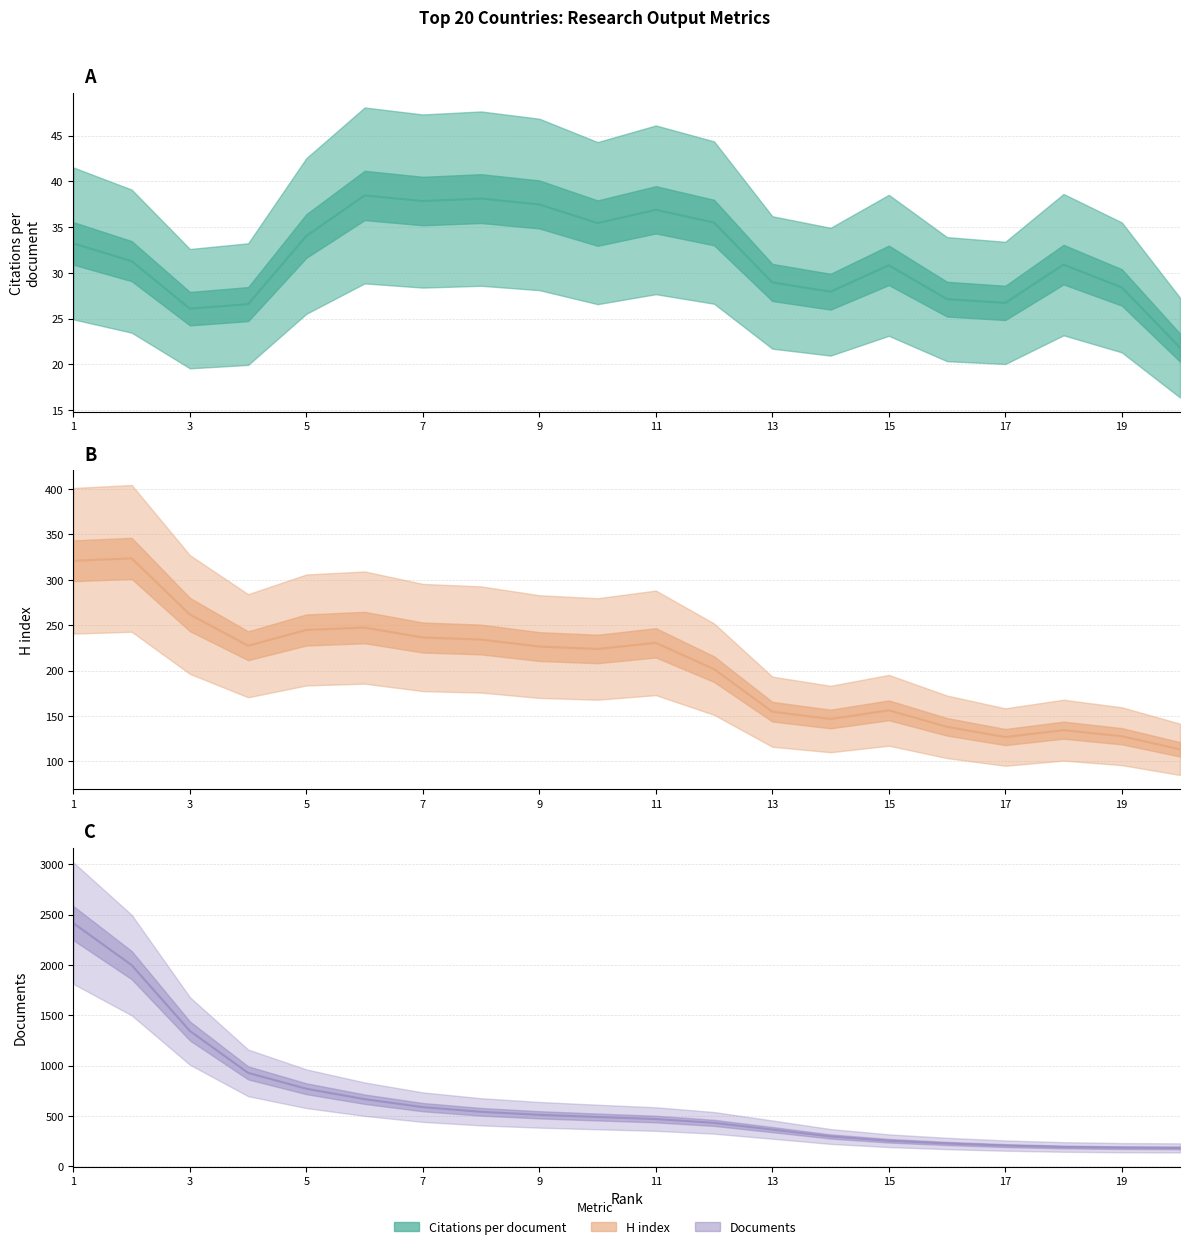

True or false: H index line and Documents line cross at least once.

False